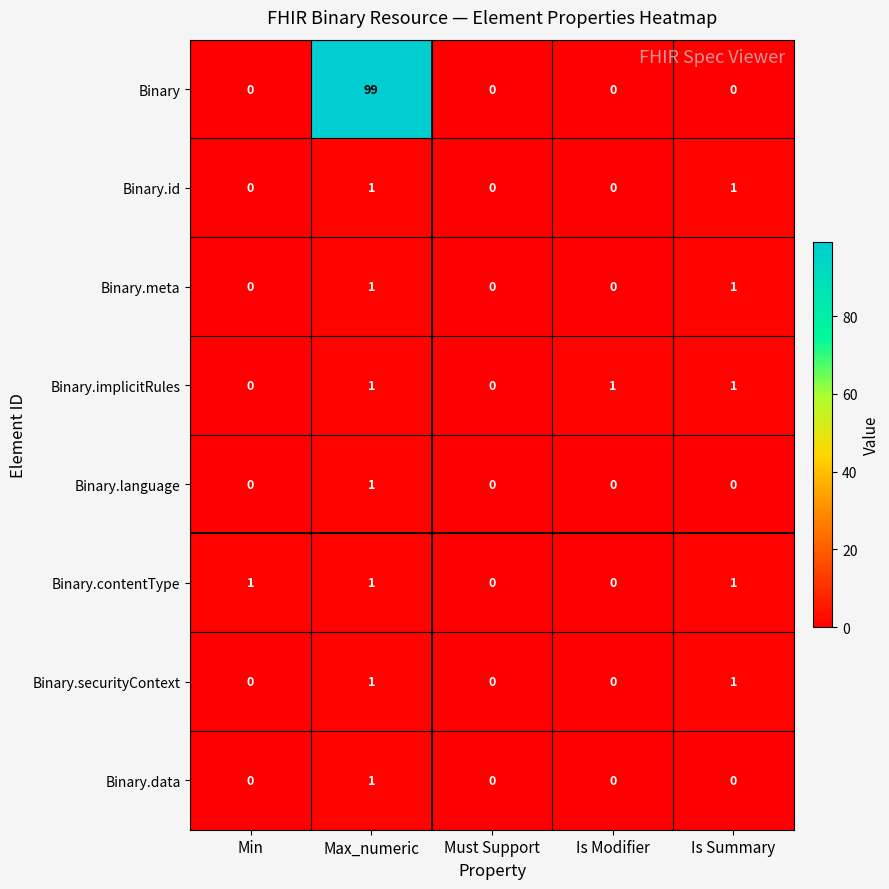

What is the greatest value displayed?

99